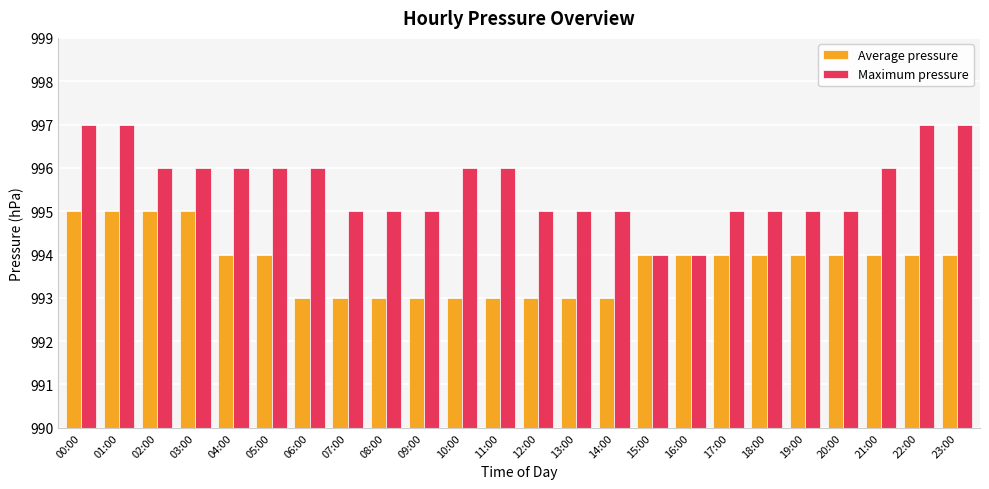

What position from the left is 15:00?

16